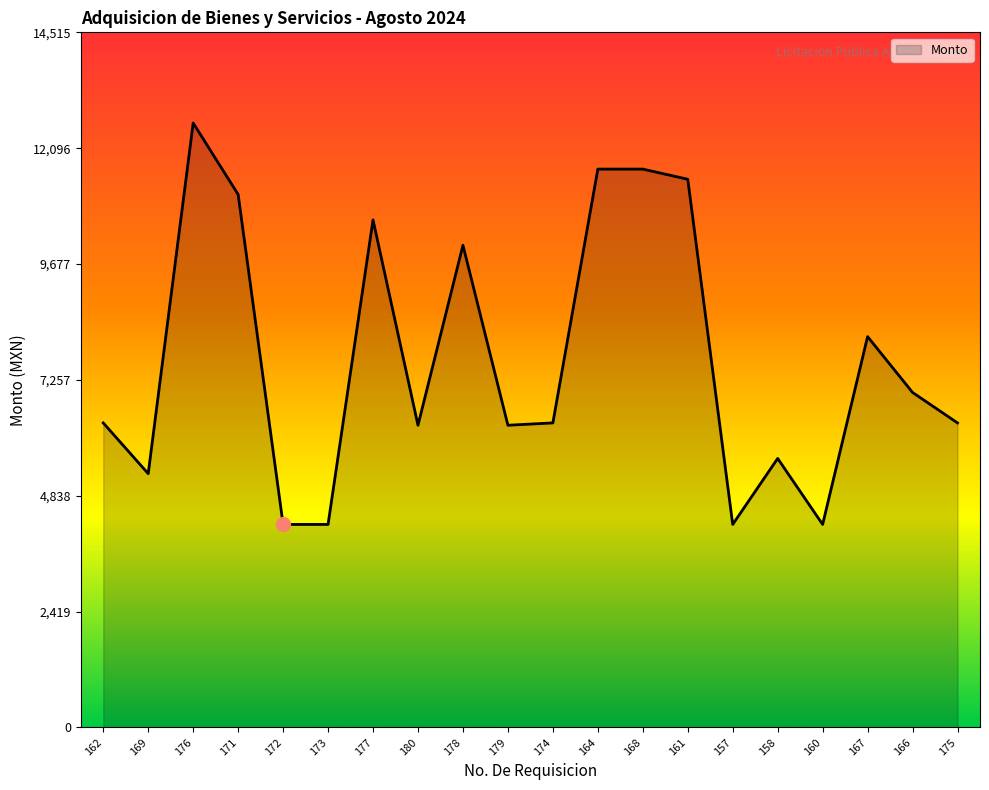

How many categories are shown in the chart?

20